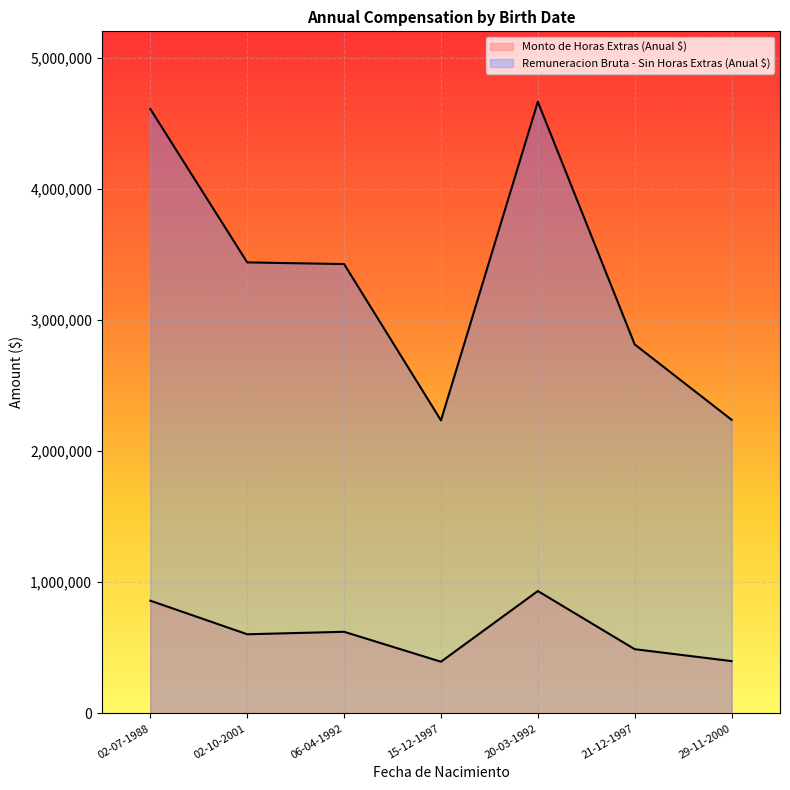

What is the label of the 7th point from the right?

02-07-1988